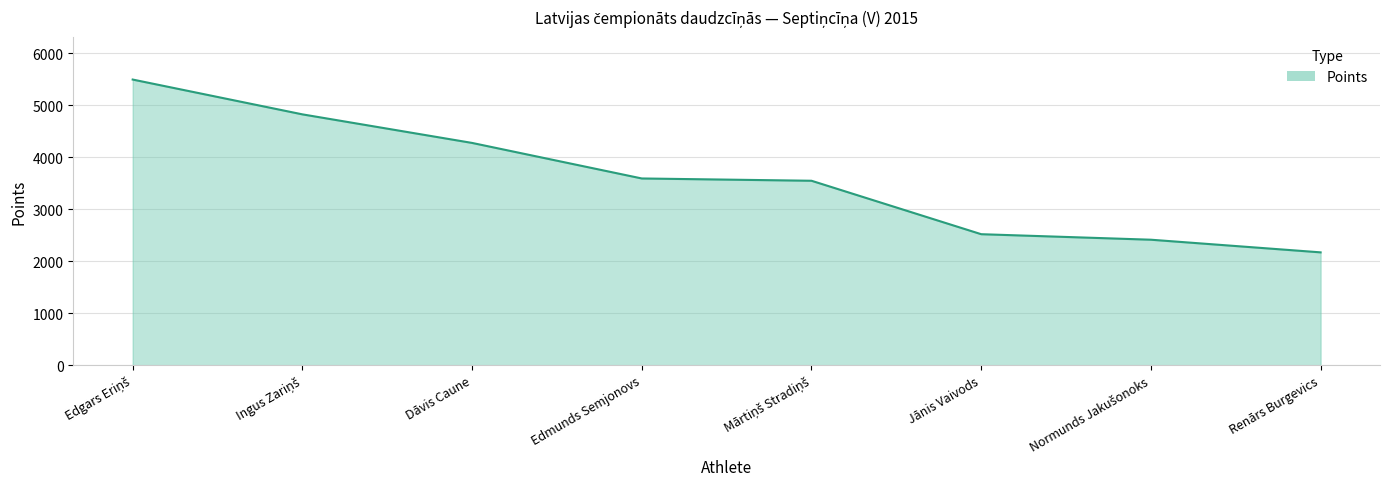

Reading left to right, extract all data points from this chart.

5491	4822	4273	3590	3546	2519	2413	2170